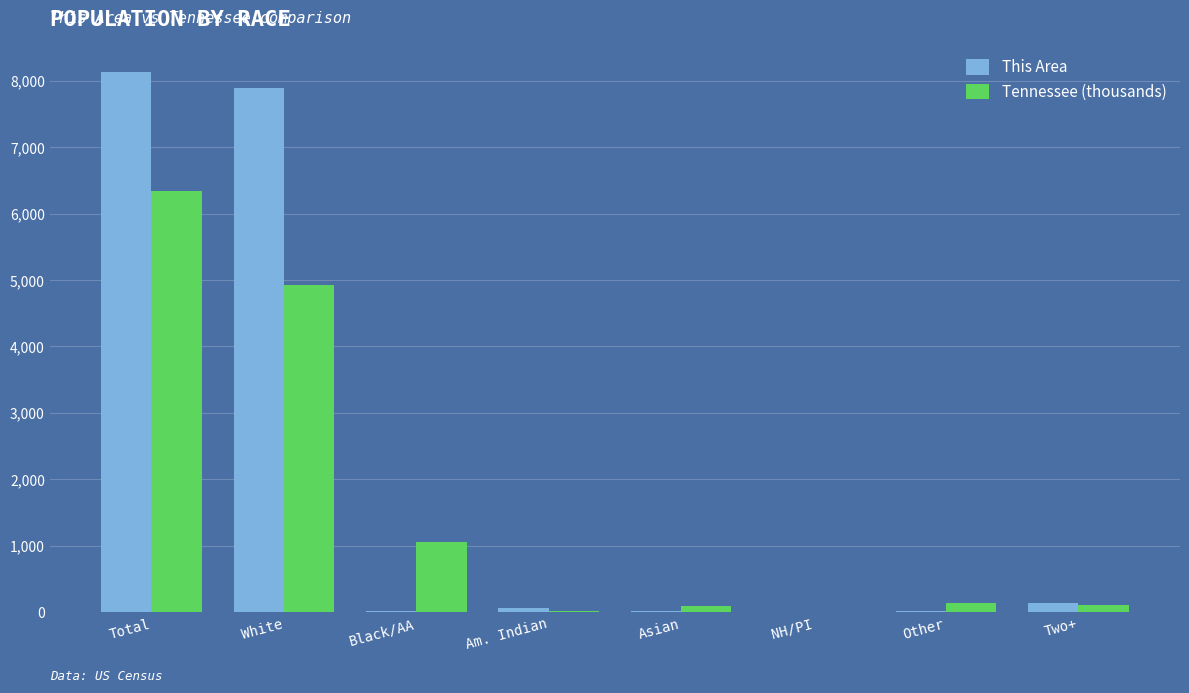

At which label is Tennessee (thousands) closest to 3174?

White